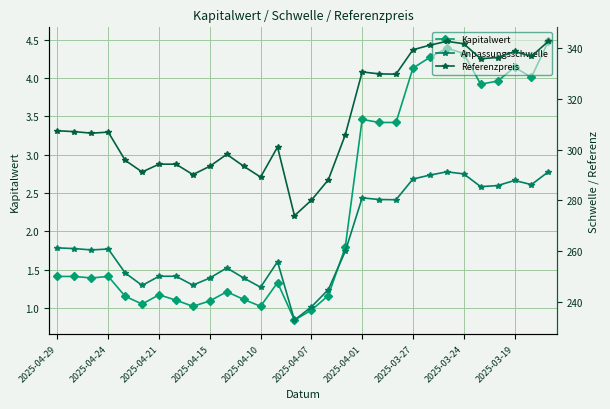

How many lines are shown in the chart?

3